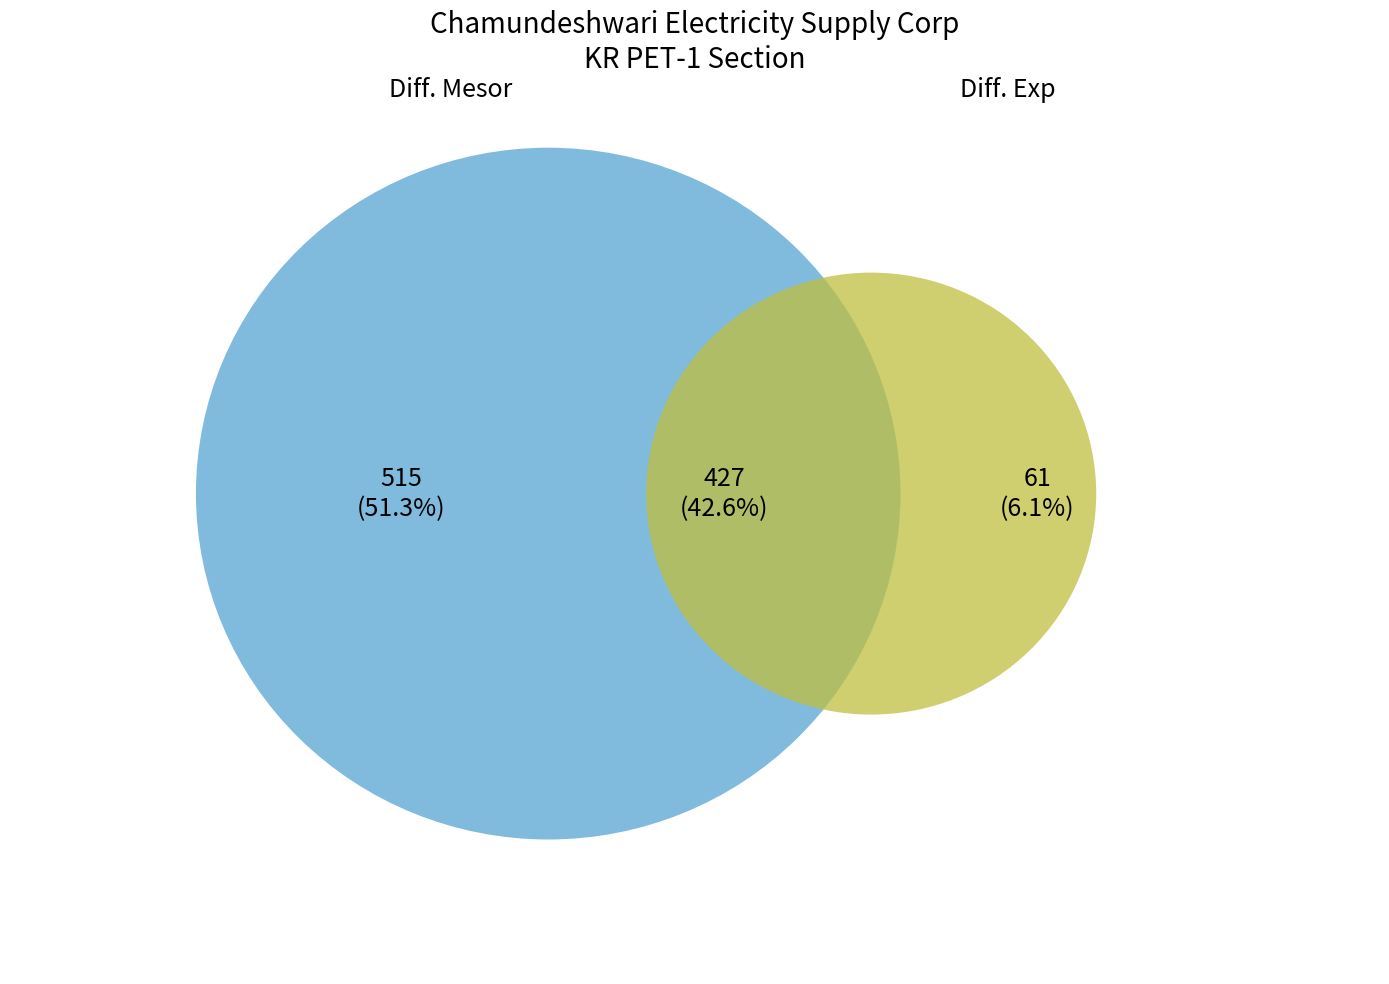

Does any single category account for the majority?

Yes